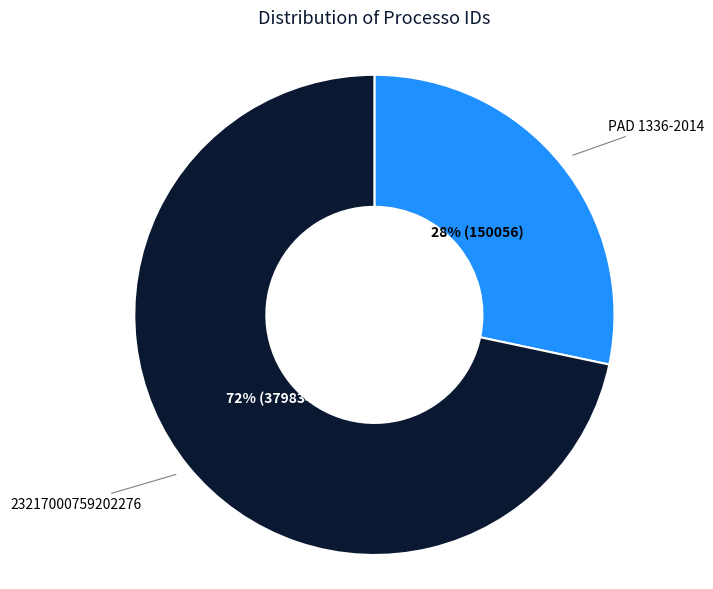

What is the ratio of the value at PAD 1336-2014 to the value at 23217000759202276?

0.4